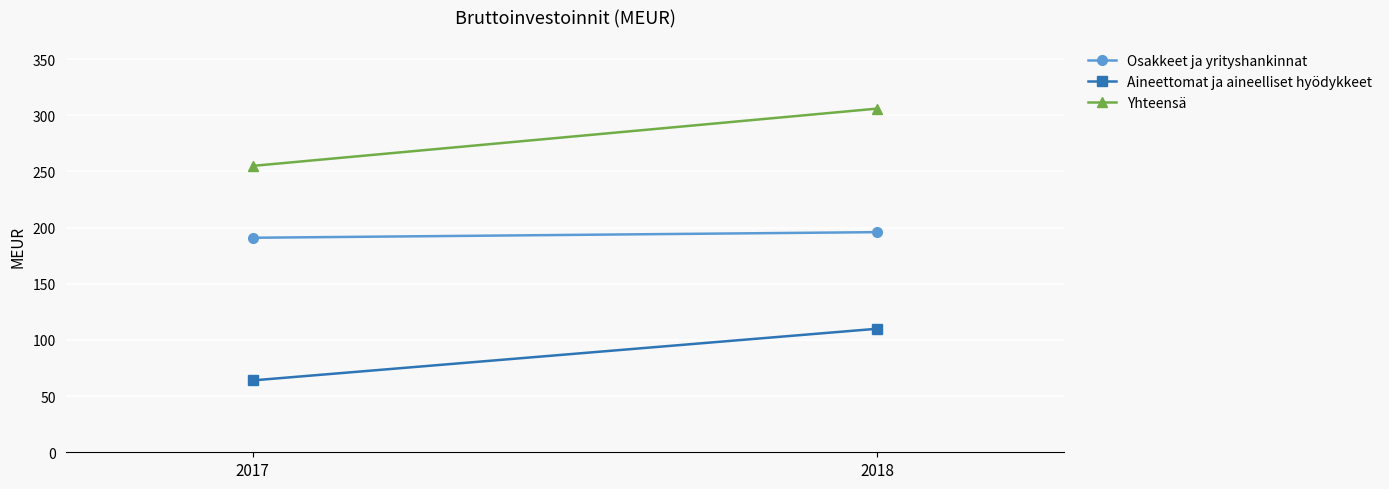

What is the minimum value shown in the chart?

64